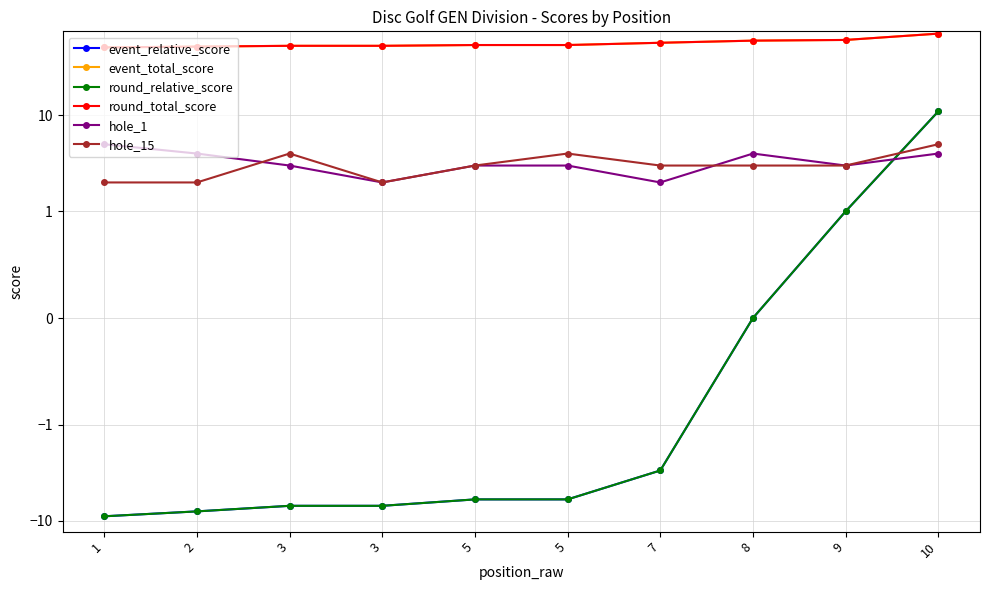

In hole_1, how many points are lower than both neighbors (excluding endpoints)?

3